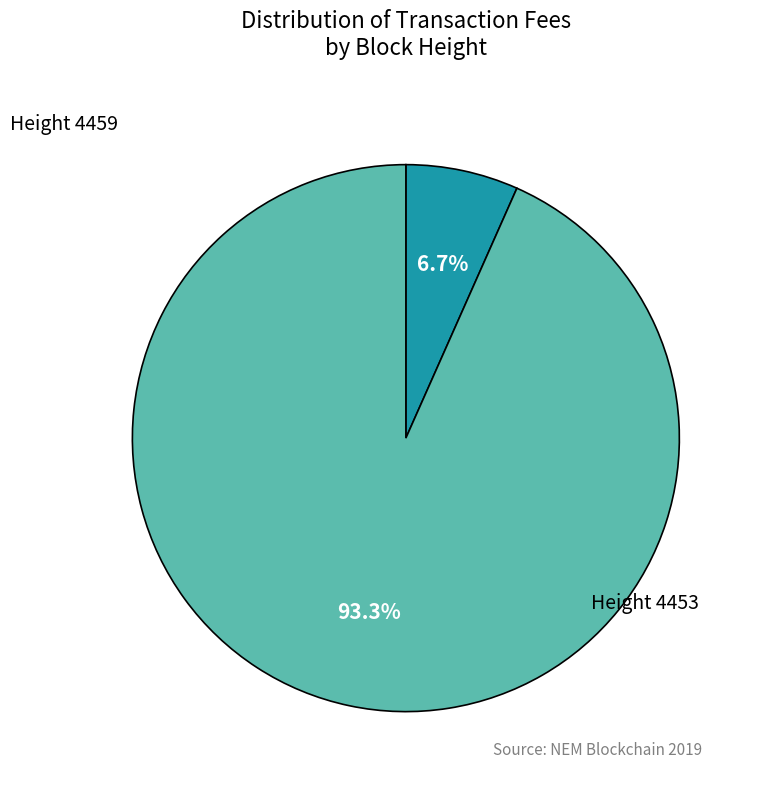

Is there a majority slice in this chart?

Yes